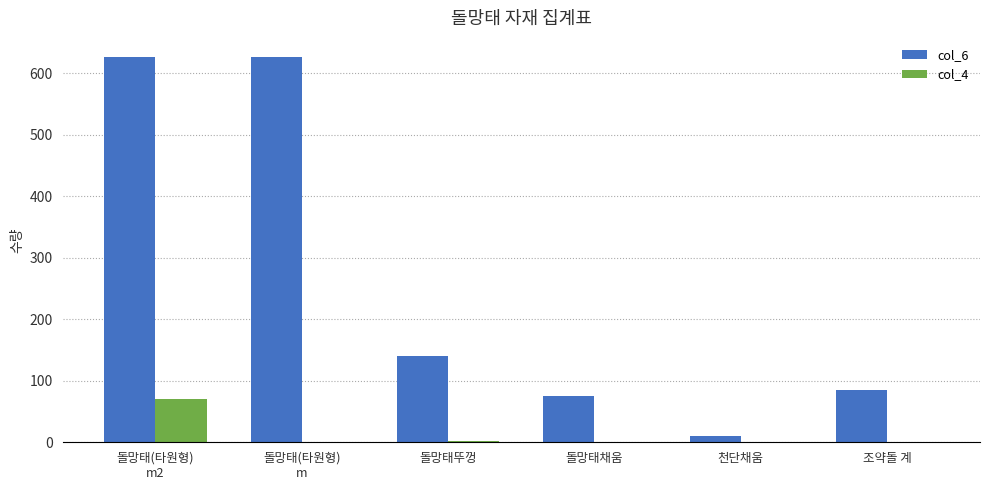

Which series has the largest total across all categories?

col_6